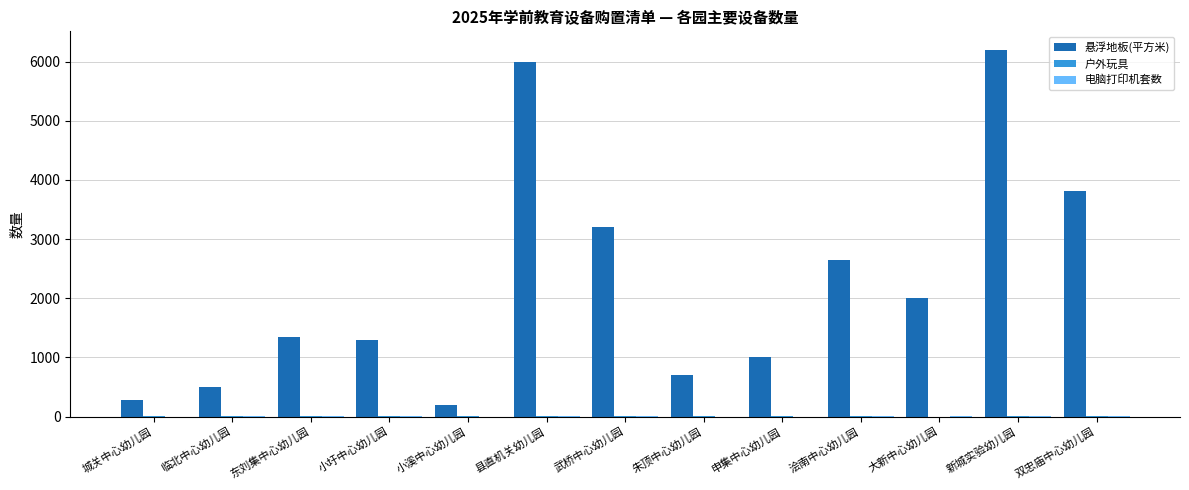

Which series changed the most between 临北中心幼儿园 and 大新中心幼儿园?

悬浮地板(平方米)